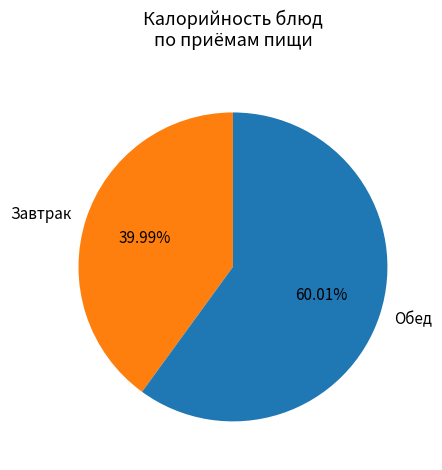

Between Обед and Завтрак, which is larger?

Обед